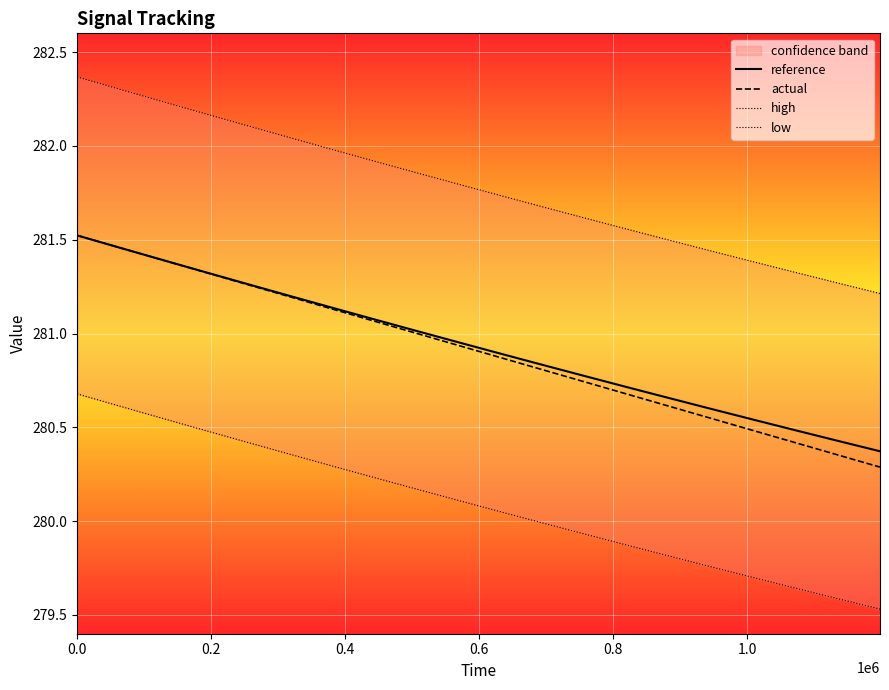

What is the minimum value for actual?

280.3